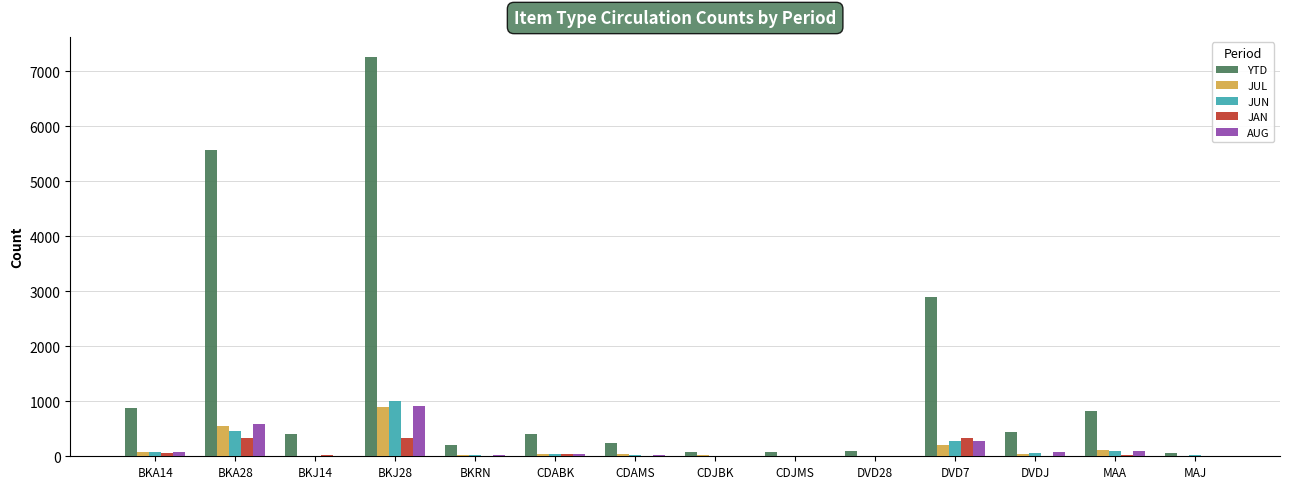

Where is JAN nearest to the value 171?

BKA14